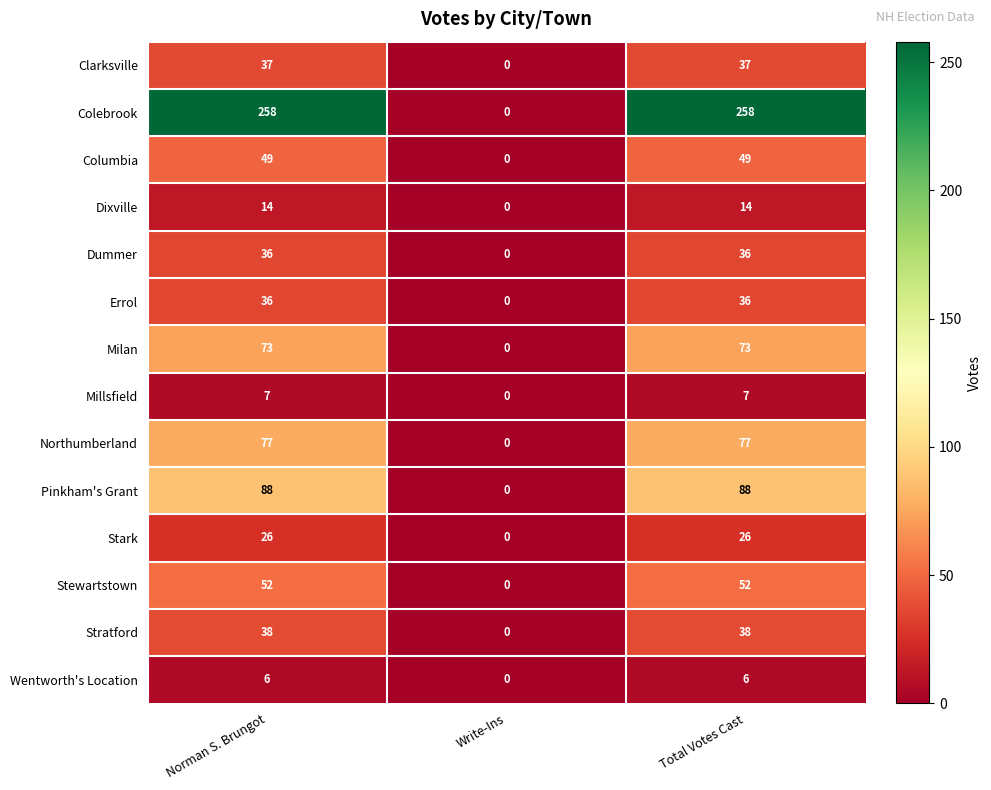

True or false: Stratford has a value of 38 at Norman S. Brungot.

True